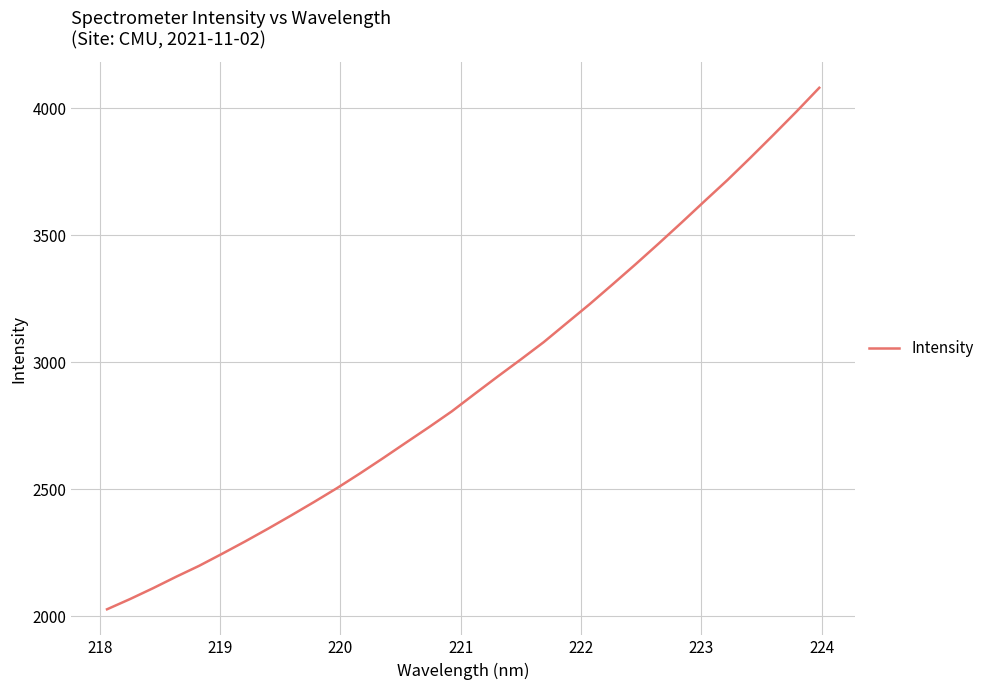

What is the smallest value displayed?

2028.3